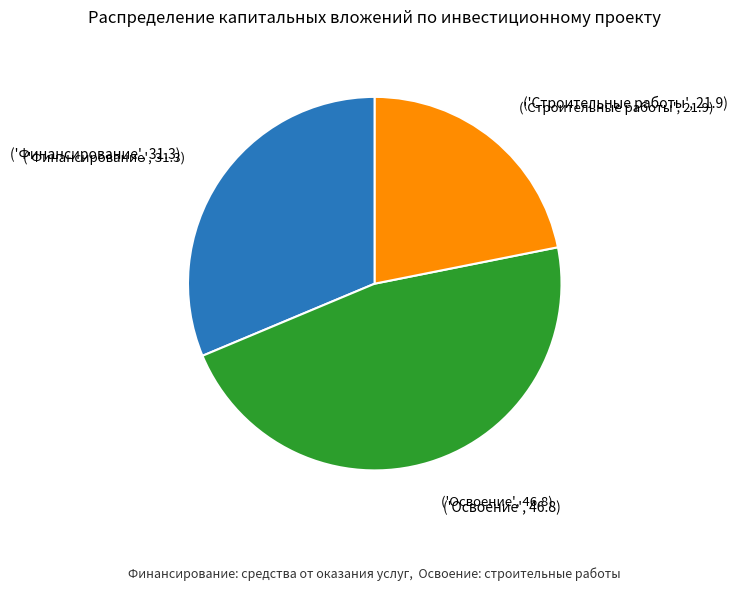

How many slices are in this pie chart?

3